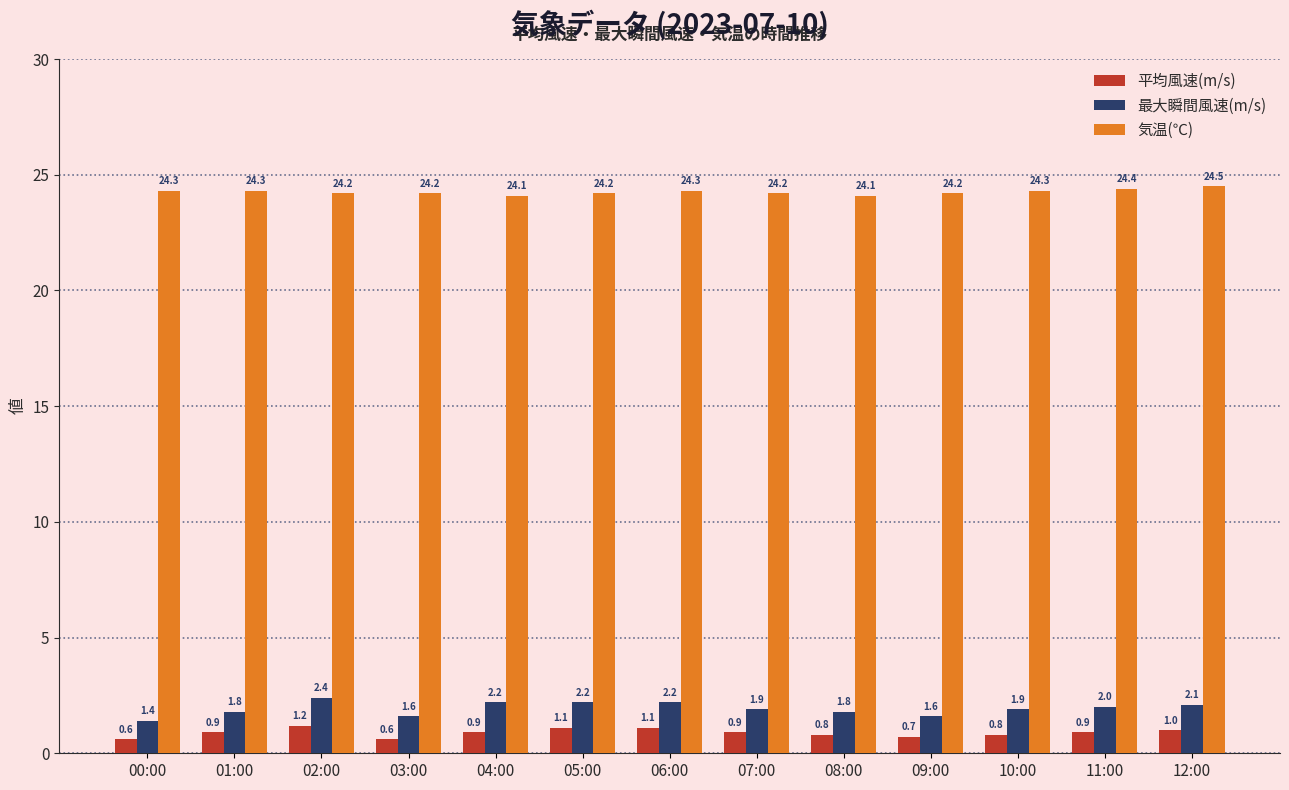

What is the difference between the highest and lowest values at 02:00?

23.0